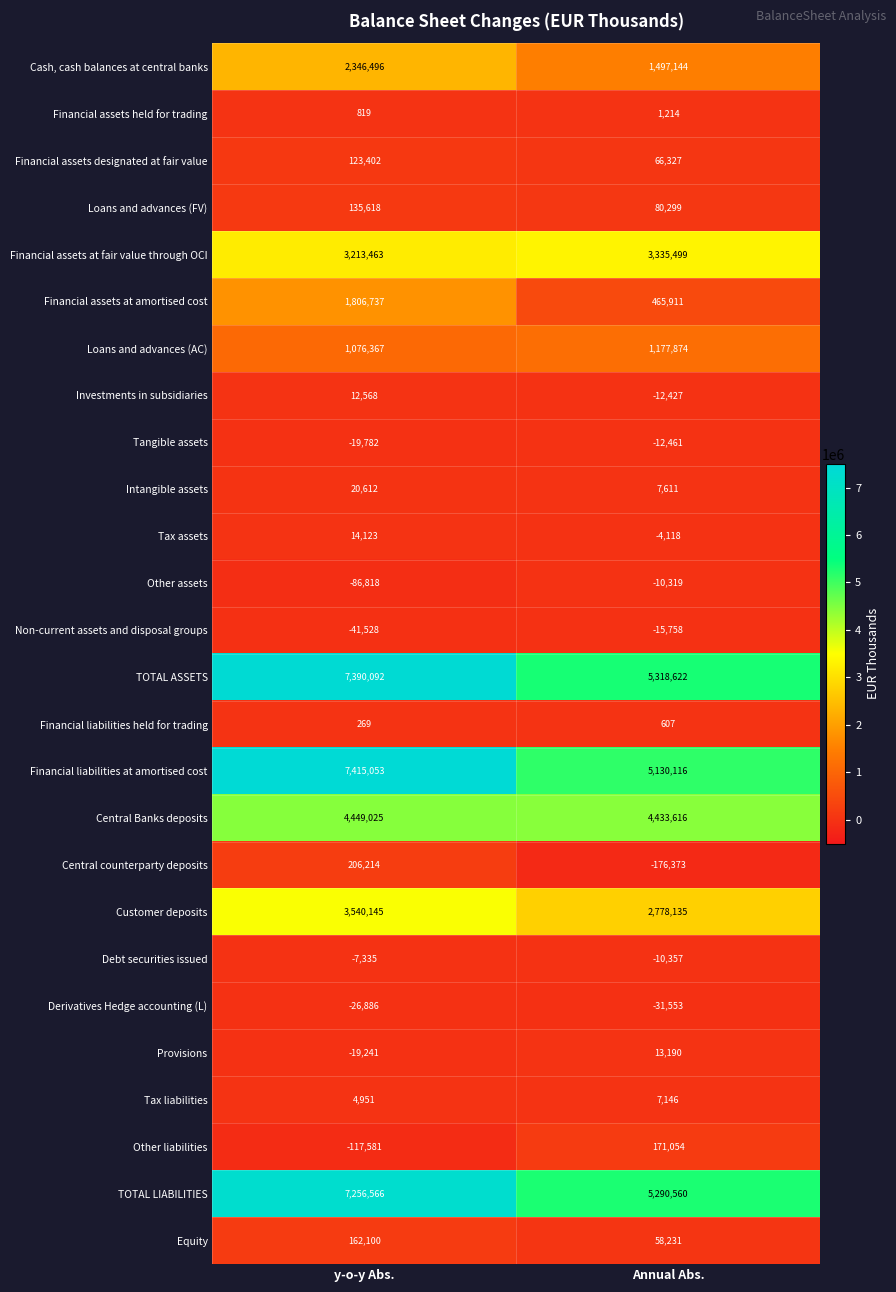

At which label does Tangible assets reach its peak?

Annual Abs.